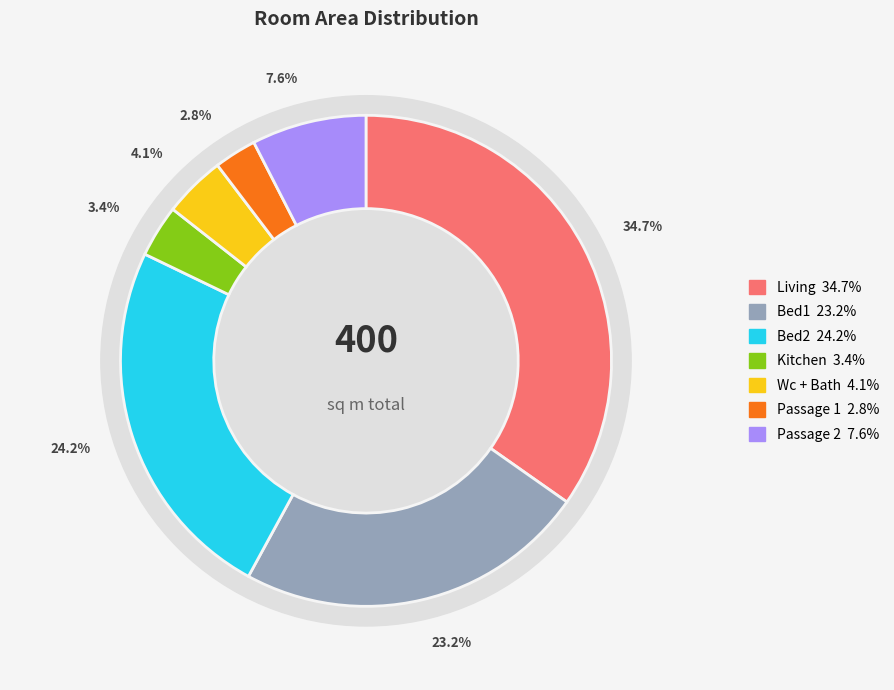

How many segments does this pie chart have?

7